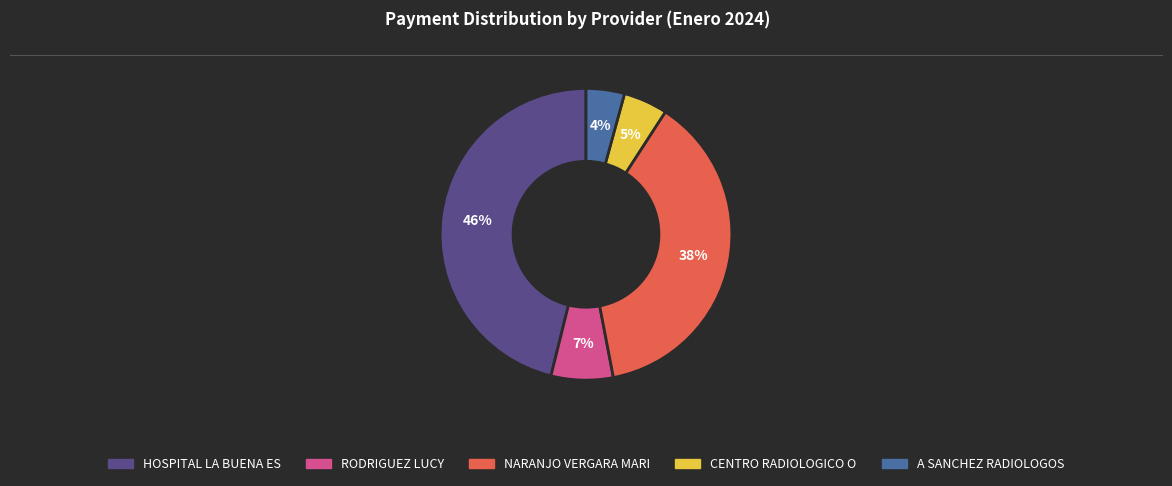

To the nearest percent, what is the difference between the largest and smallest slice percentages?

42%